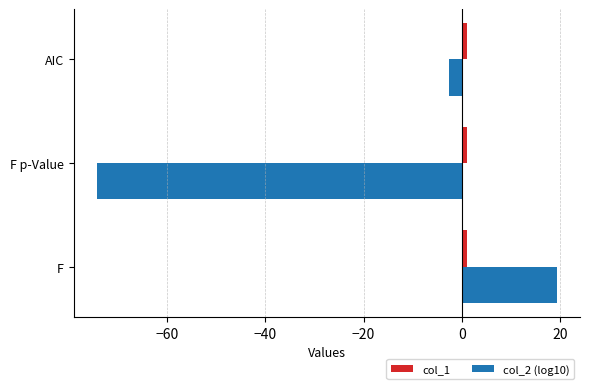

What is the difference between the maximum and second lowest values in the col_2 (log10) series?

22.0